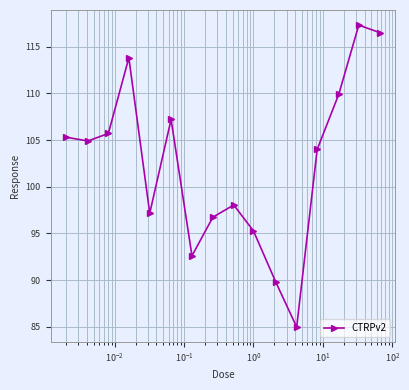

What is the smallest value displayed?

85.0